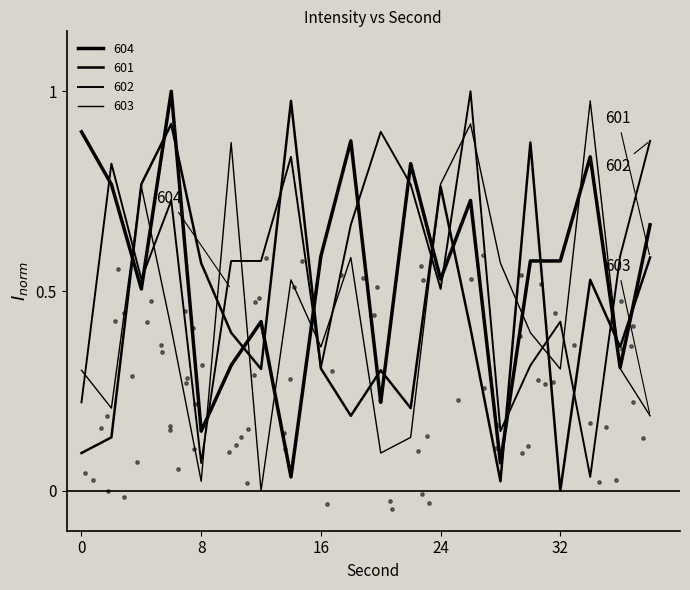

At how many categories does at least one series exceed 0?

20